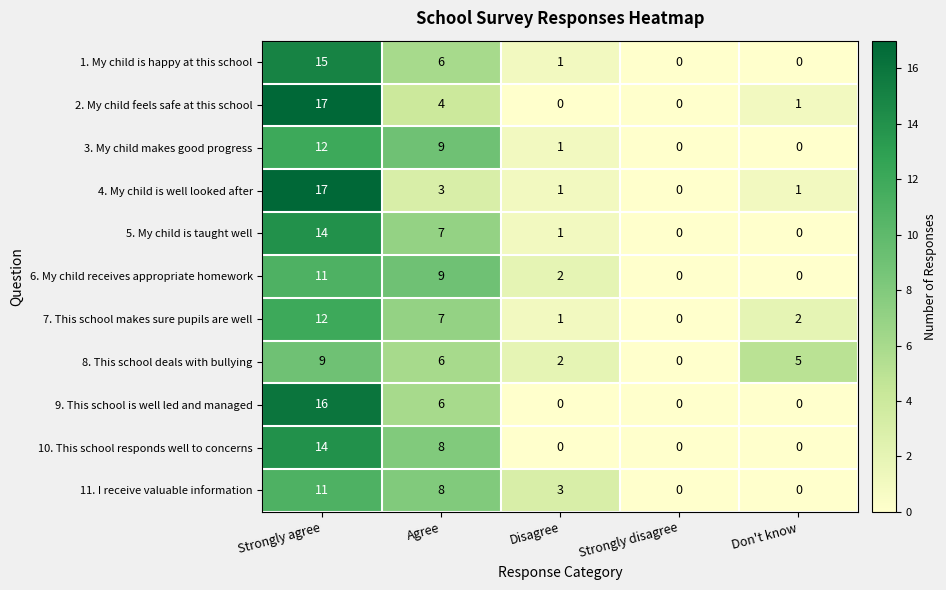

How many distinct data groups are displayed?

11